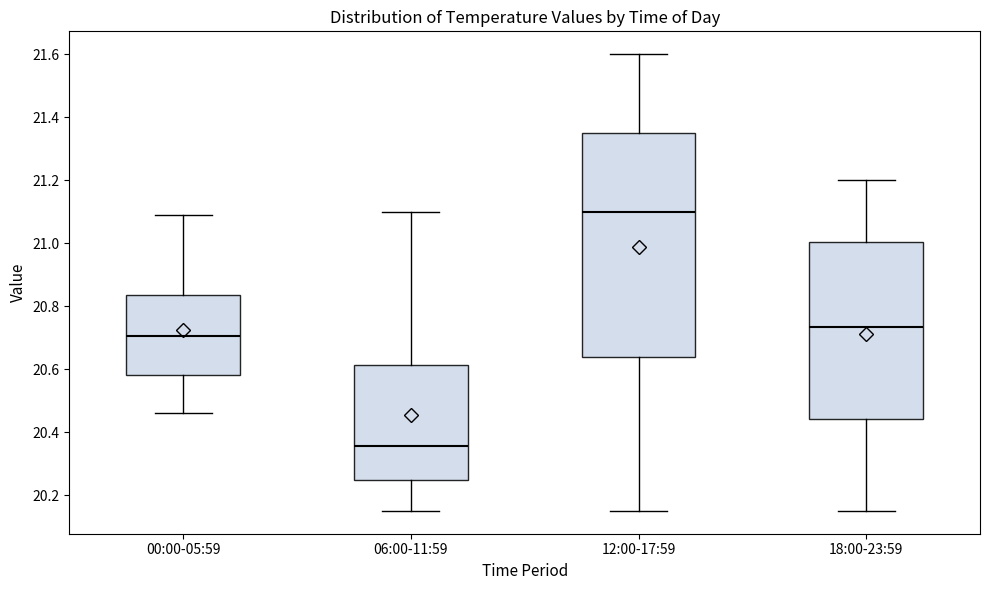

Which box's median line is the lowest?

06:00-11:59